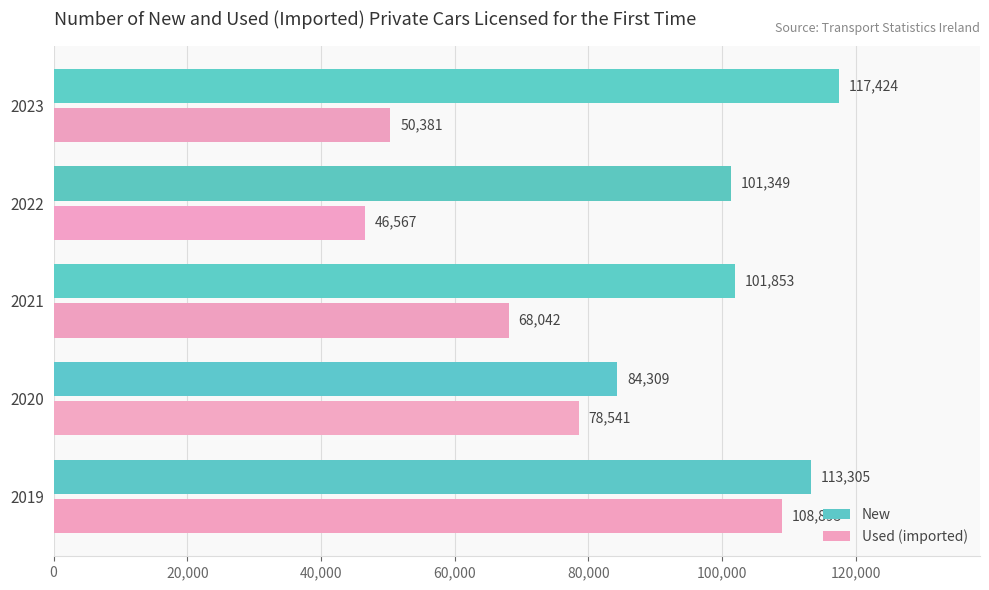

Which series has the widest spread of values?

Used (imported)